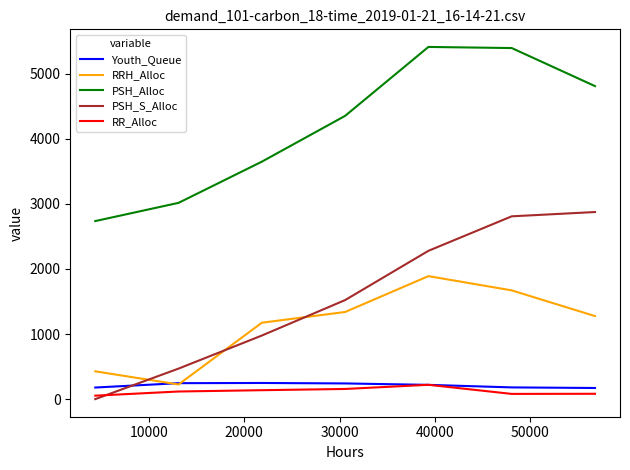

Which series has the widest spread of values?

PSH_S_Alloc